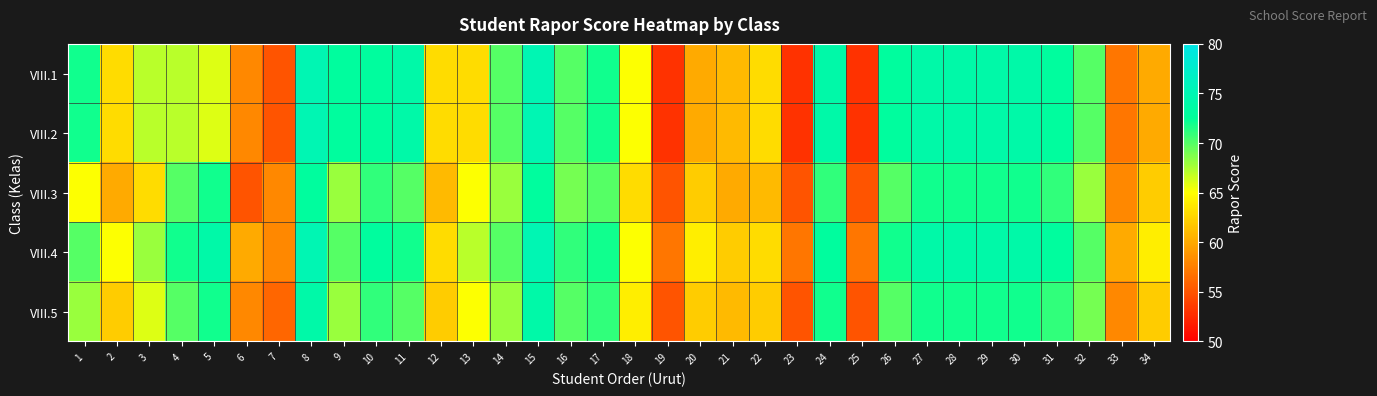

Rank the series by their maximum value, from highest to lowest.

VIII.1, VIII.2, VIII.4, VIII.5, VIII.3